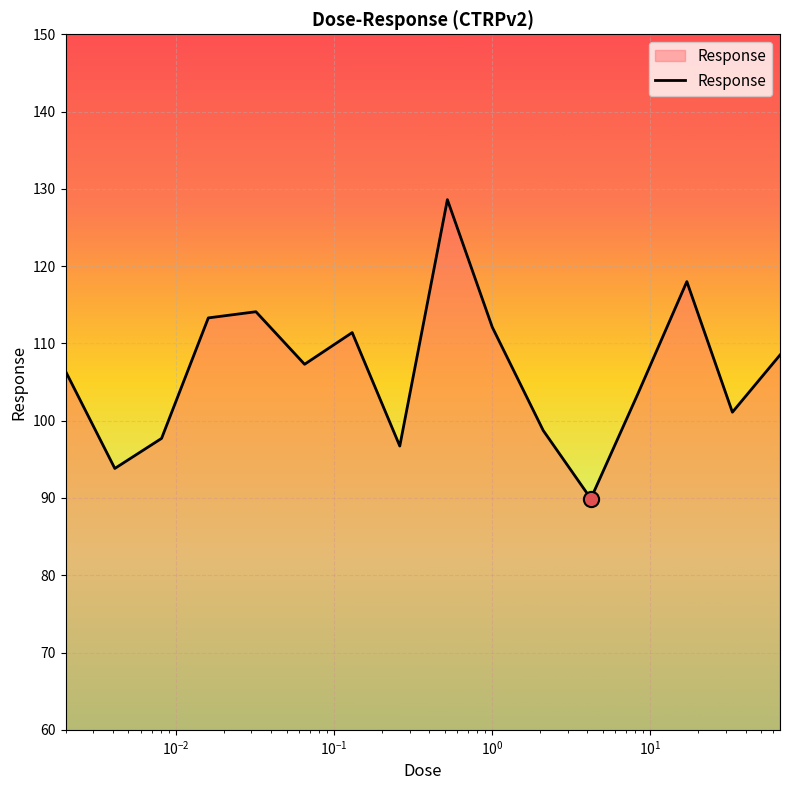

What is the maximum value shown in the chart?

128.6